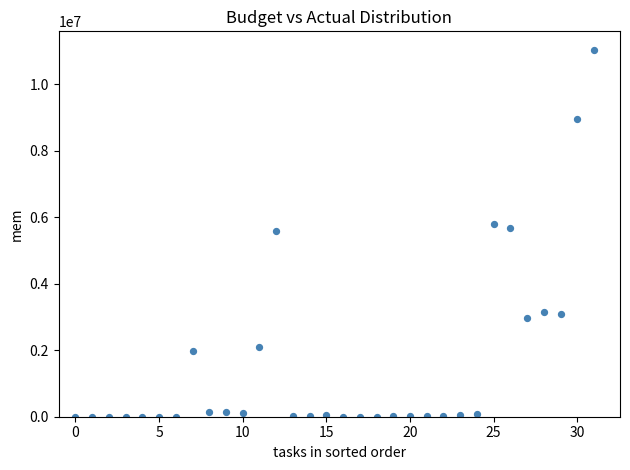

What is the range of Y values (max minus min)?

11037042.1